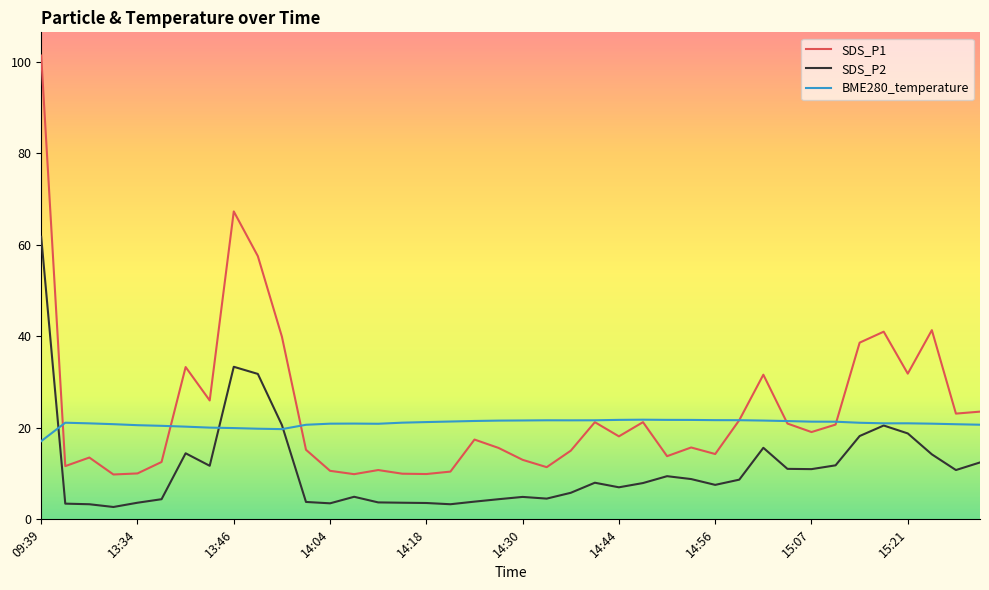

Which series has the widest spread of values?

SDS_P1